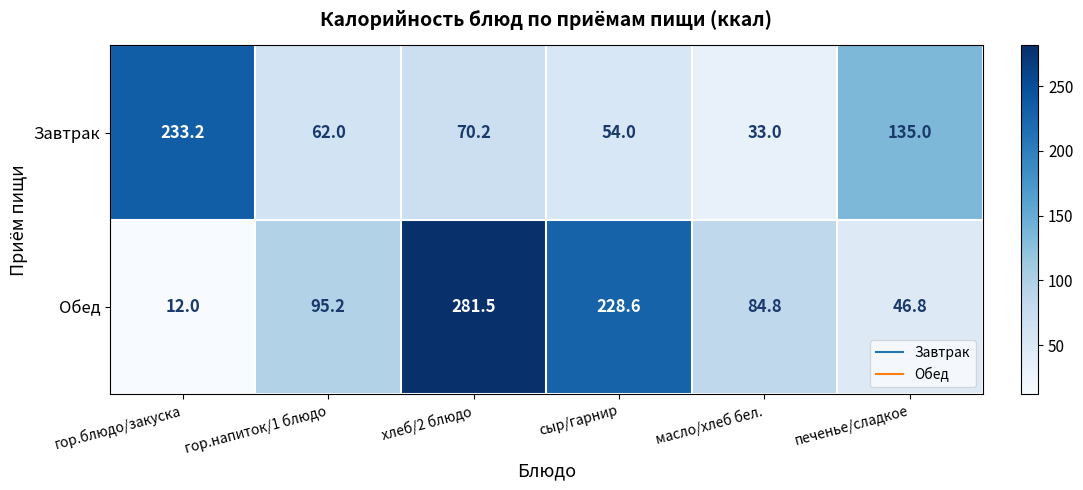

Where does the Завтрак series first go above 70?

гор.блюдо/закуска